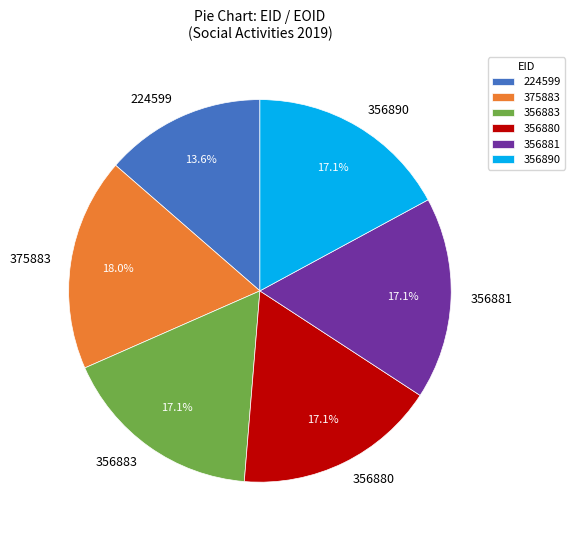

What is the largest slice in the pie chart?

375883